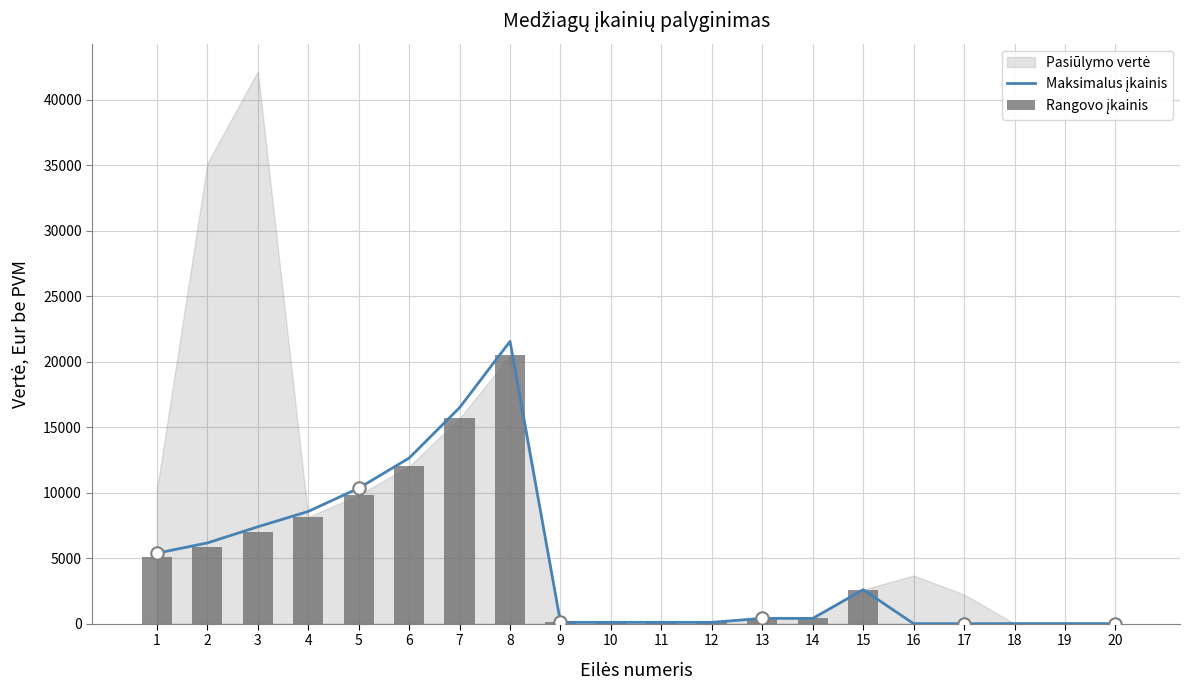

At which category is the sum across all series the highest?

8